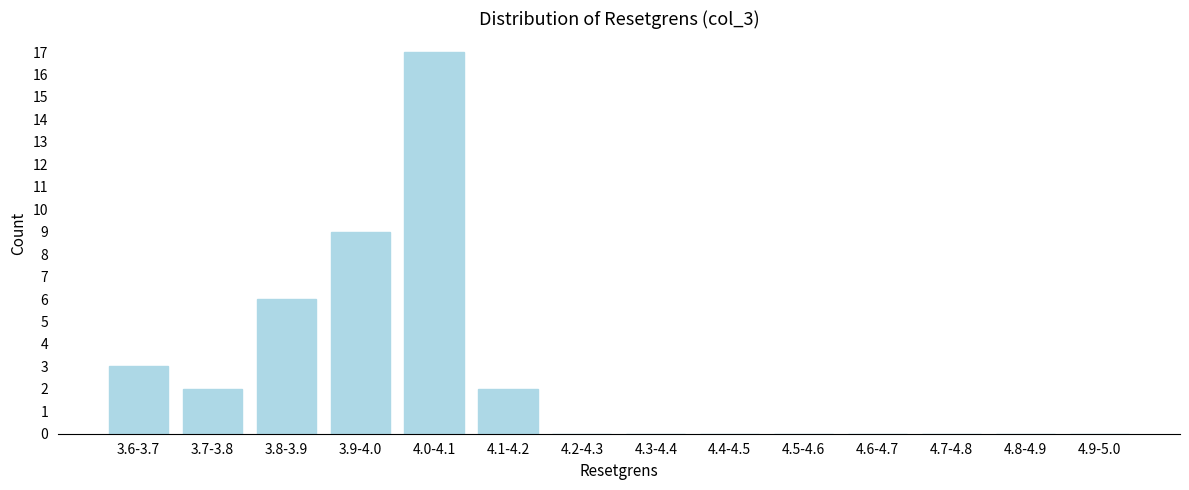

Reading left to right, transcribe all the data shown in this chart.

3.6-3.7=3	3.7-3.8=2	3.8-3.9=6	3.9-4.0=9	4.0-4.1=17	4.1-4.2=2	4.2-4.3=0	4.3-4.4=0	4.4-4.5=0	4.5-4.6=0	4.6-4.7=0	4.7-4.8=0	4.8-4.9=0	4.9-5.0=0